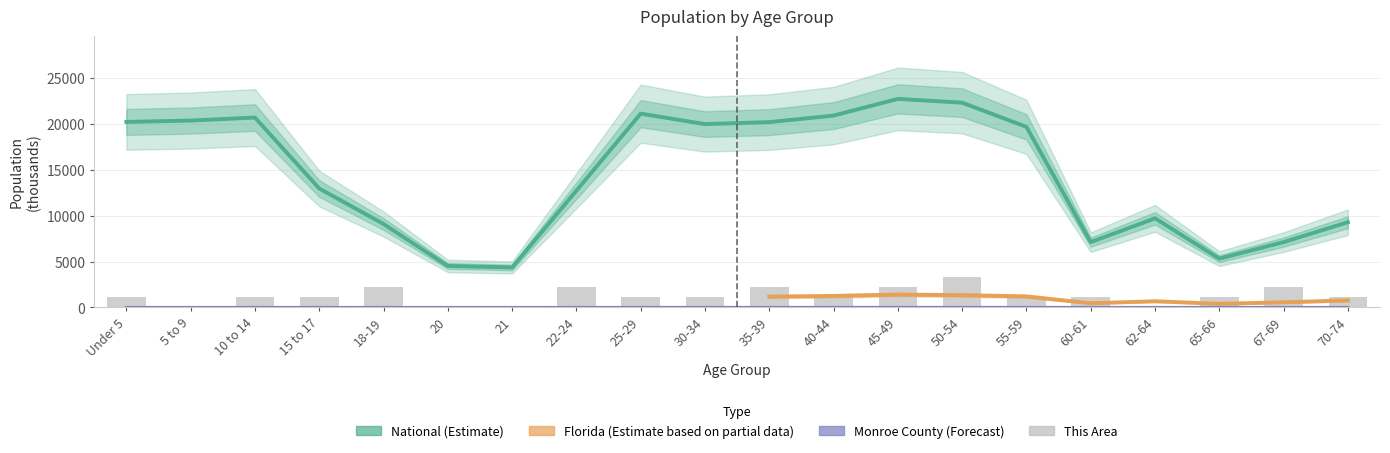

At how many categories does at least one series exceed 2090?

20